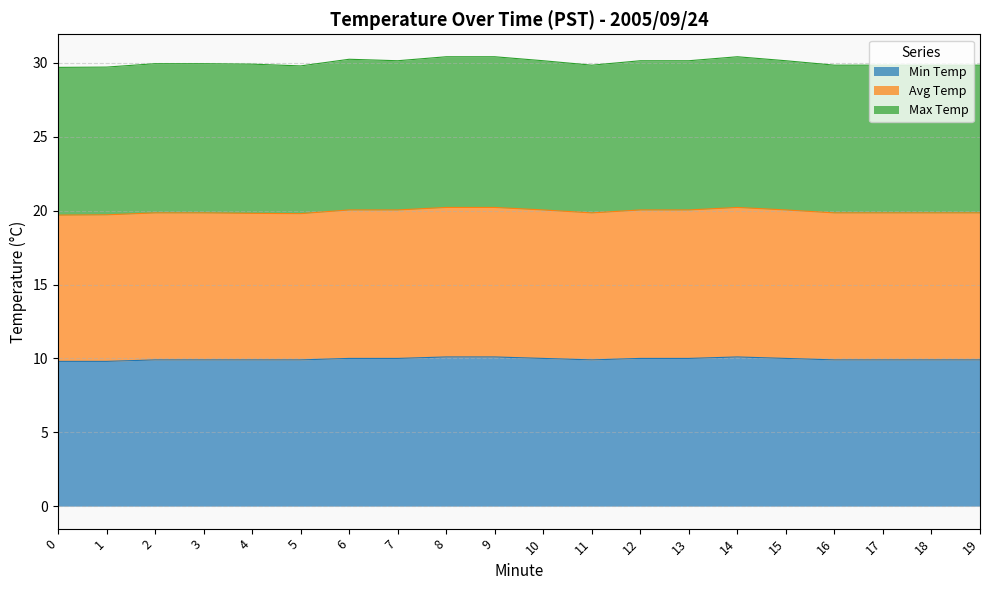

What are all the series names shown in the legend?

Min Temp, Avg Temp, Max Temp